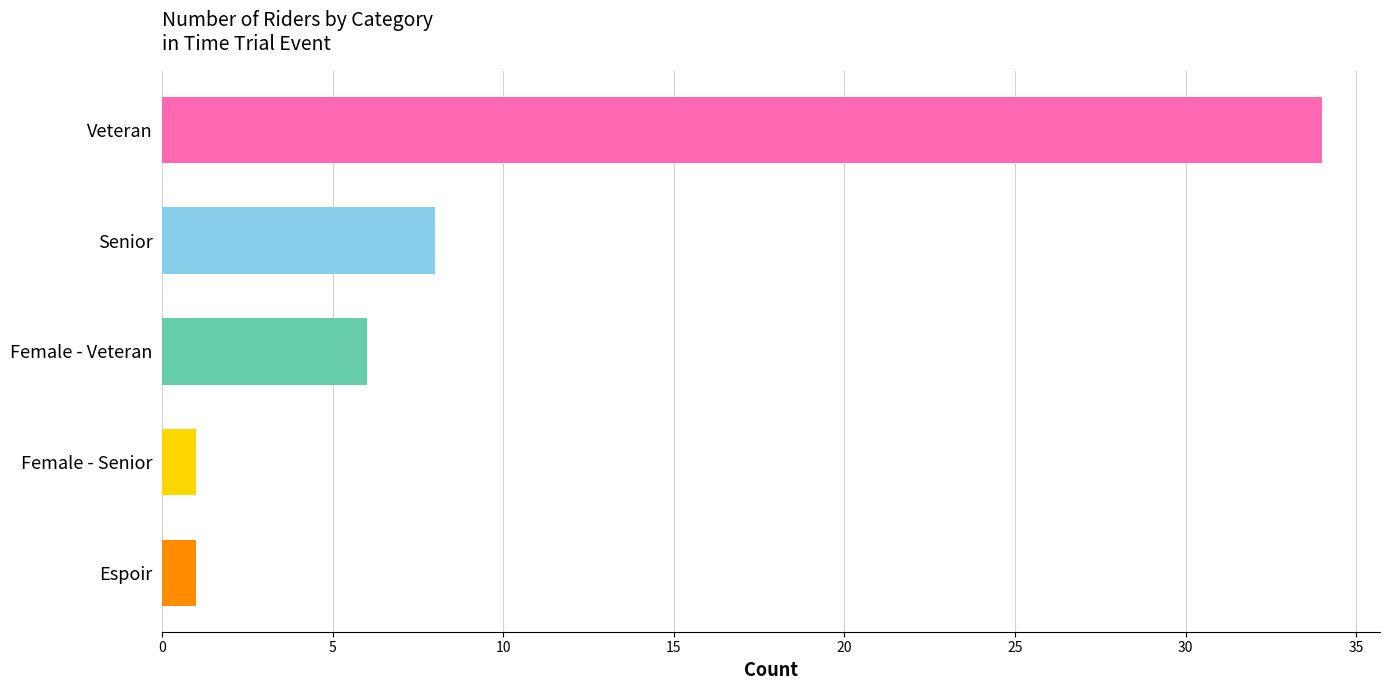

The chart shows a value of 8 at Senior. True or false?

True